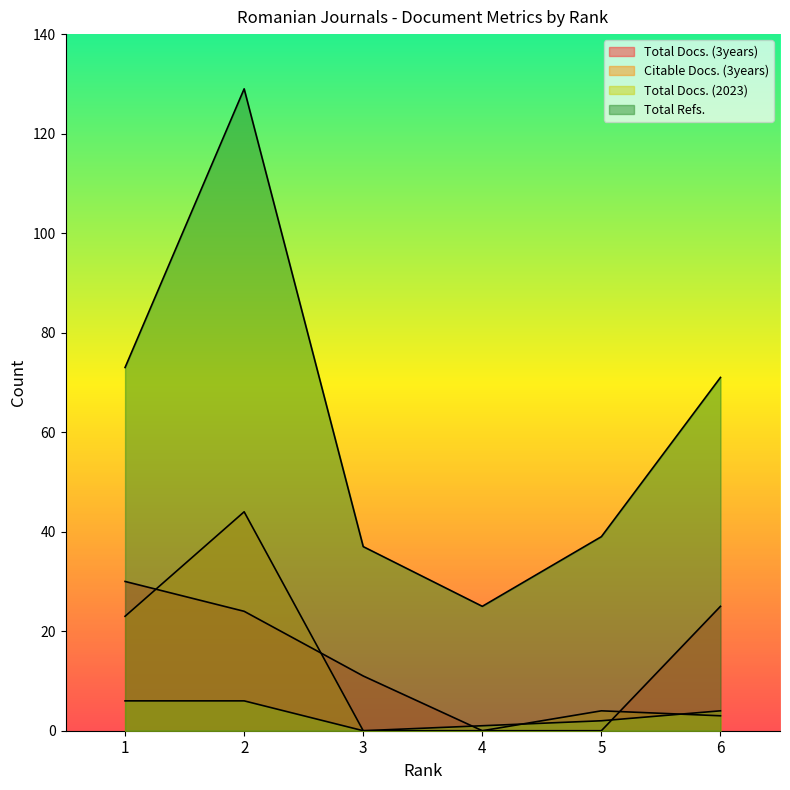

What is the sum of all Citable Docs. (3years) values?

74